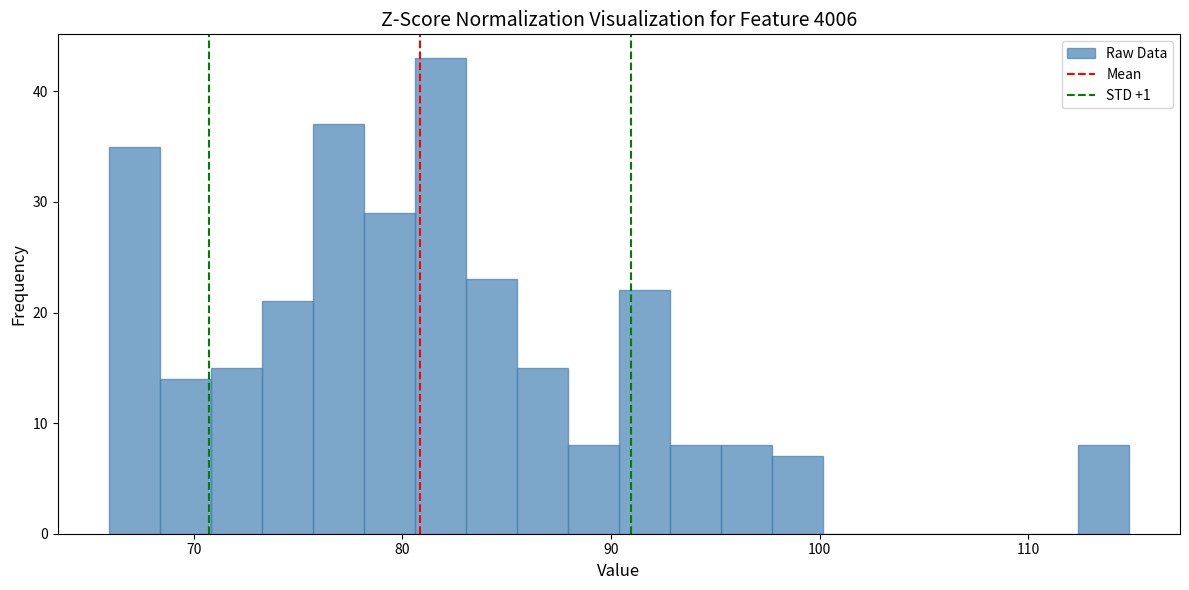

Read against the x-axis, roughly where is the centre of the tallest bar?

82